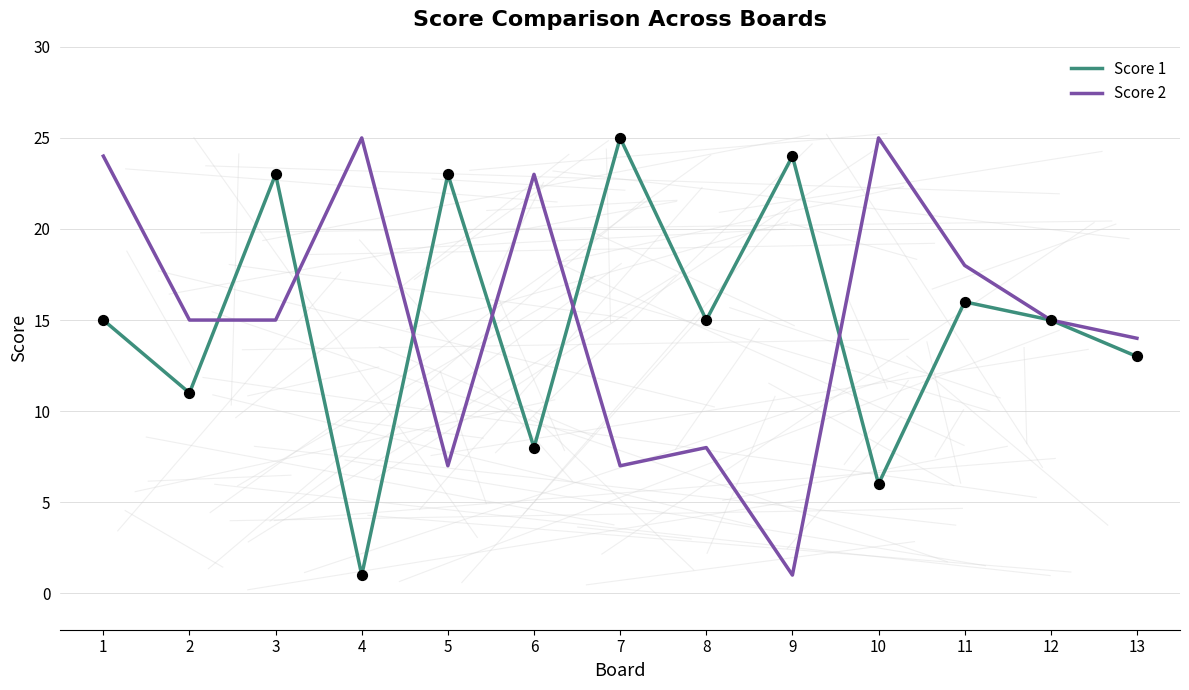

Which series changed the most between 9 and 11?

Score 2